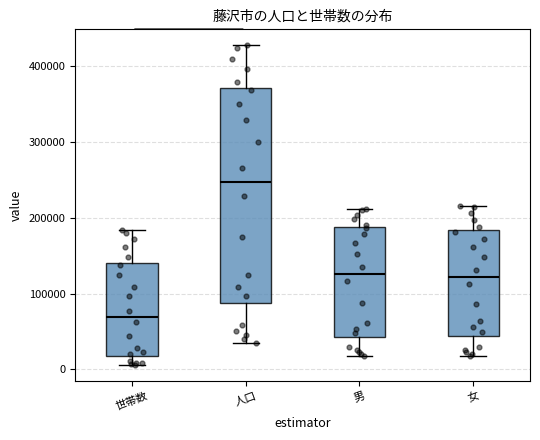

Reading left to right, read every box against the y-axis: the position of its median line, the range the box covers, and the ends of its whiskers. The values are not printed on the chart, so give them approximately, as read against the axis.

世帯数: median 70000, box 20000 to 140000, whiskers 10000 to 180000
人口: median 250000, box 90000 to 370000, whiskers 40000 to 430000
男: median 130000, box 40000 to 190000, whiskers 20000 to 210000
女: median 120000, box 40000 to 180000, whiskers 20000 to 220000